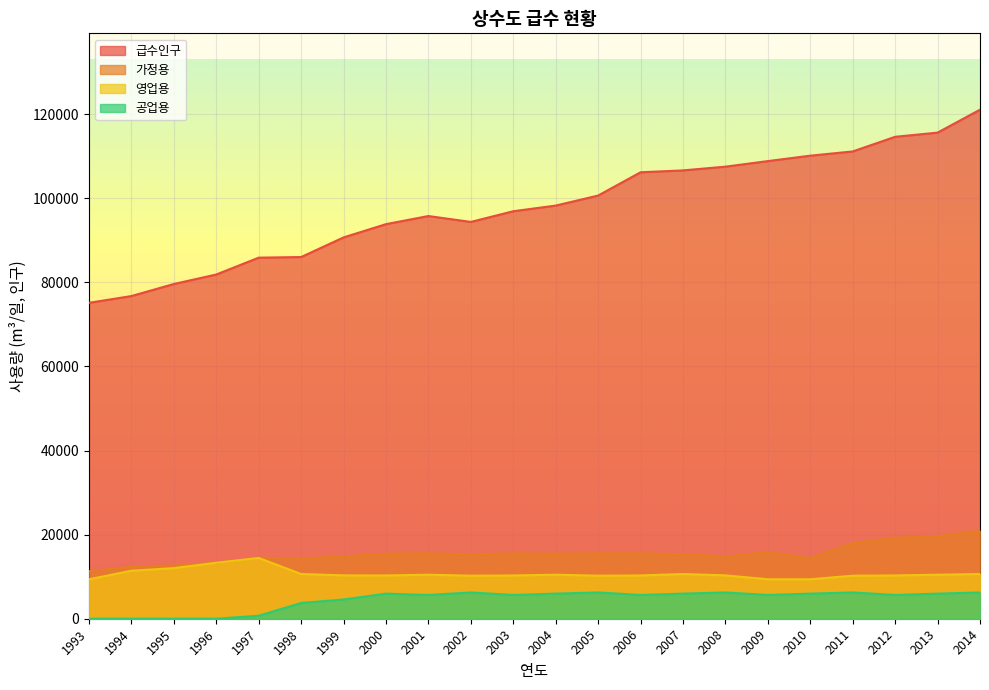

Which series has the largest range (max minus min)?

급수인구